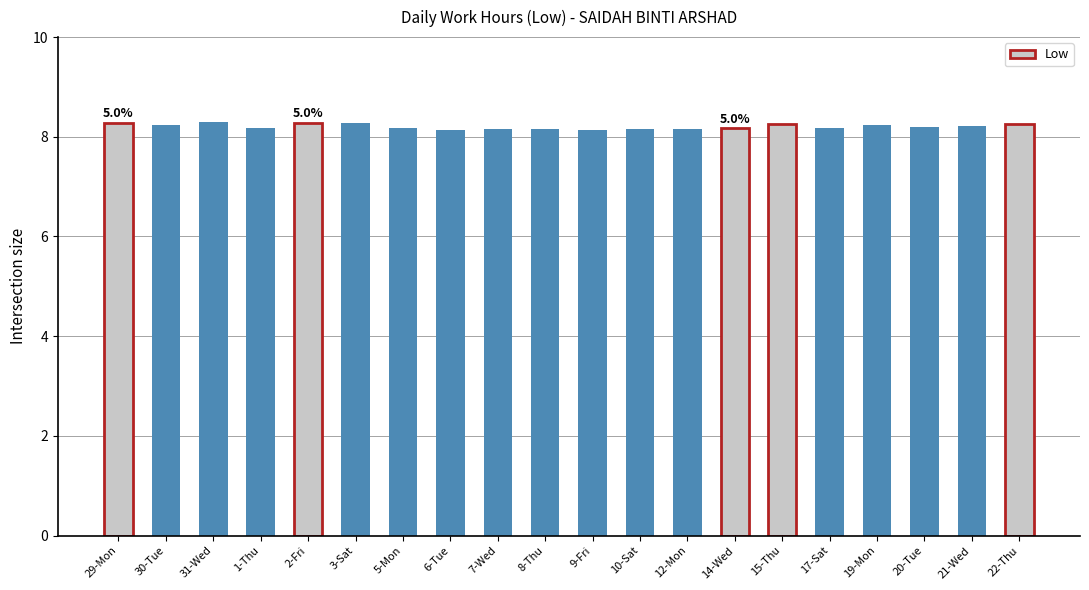

The chart shows a value of 4.1 at 21-Wed. True or false?

False